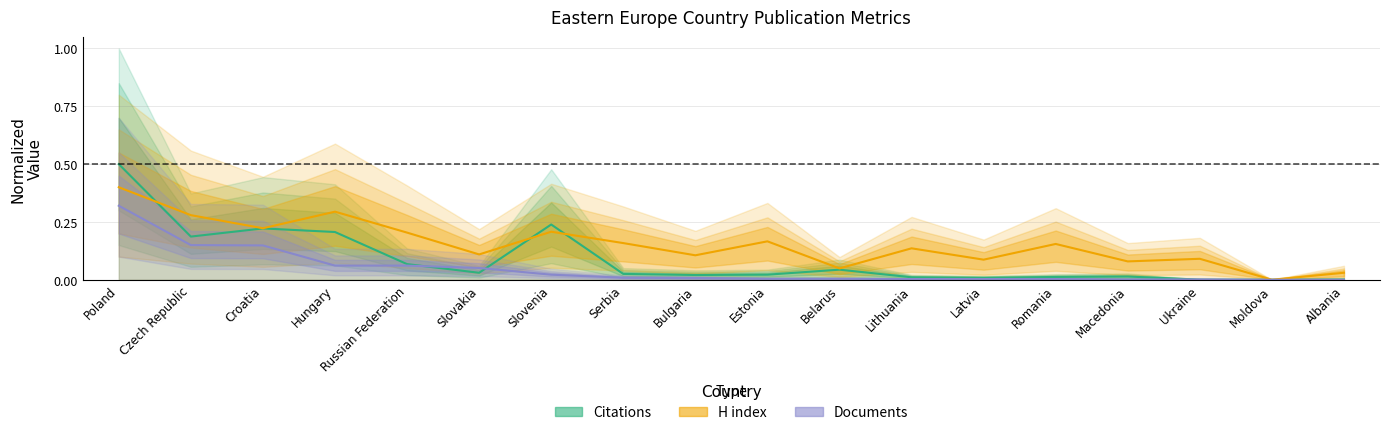

How many values in the Citations series exceed 0?

17